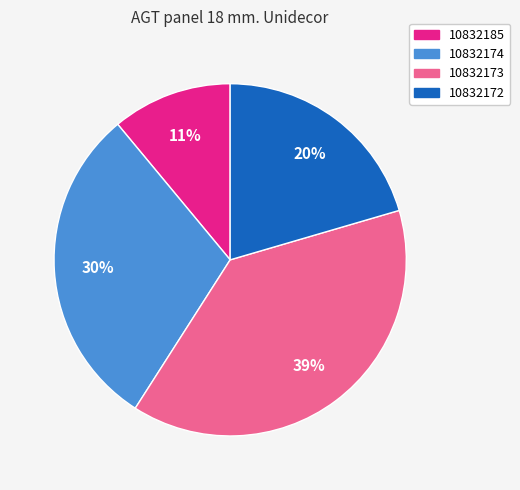

Which category has the smallest portion of the pie?

10832185